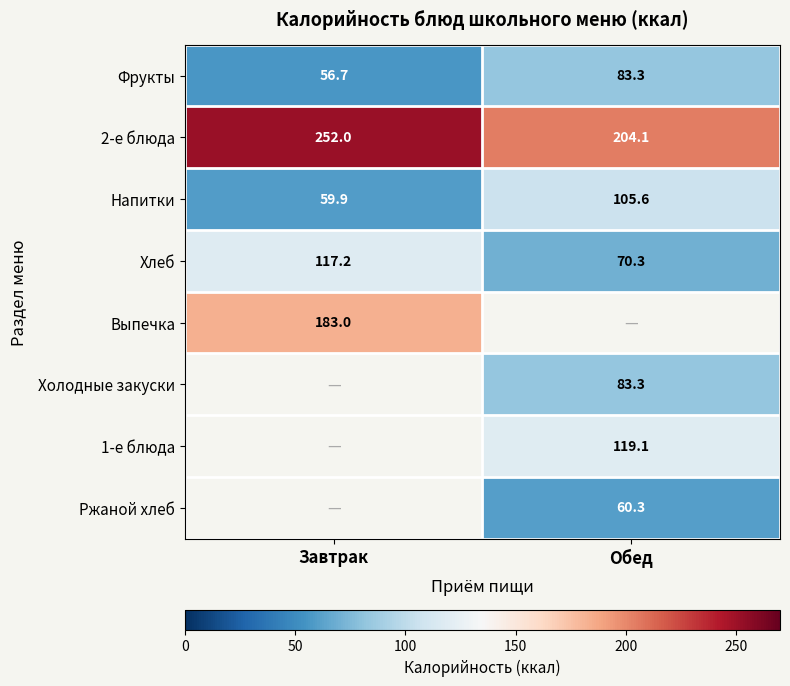

Which category has the highest value across all series?

Завтрак